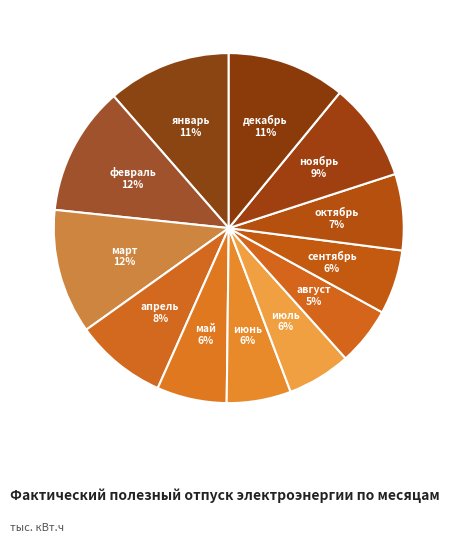

Is there any slice that represents more than half of the pie?

No